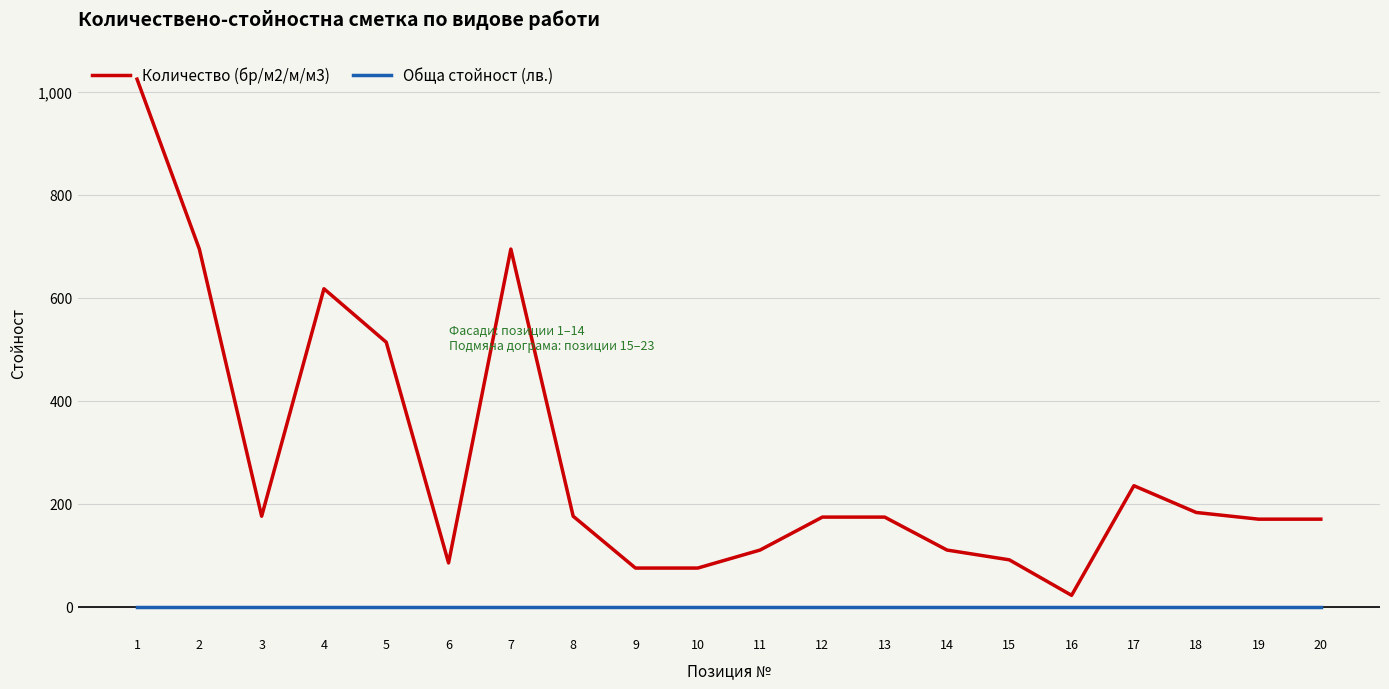

At 4, list the series in order from smallest to largest.

Обща стойност (лв.), Количество (бр/м2/м/м3)